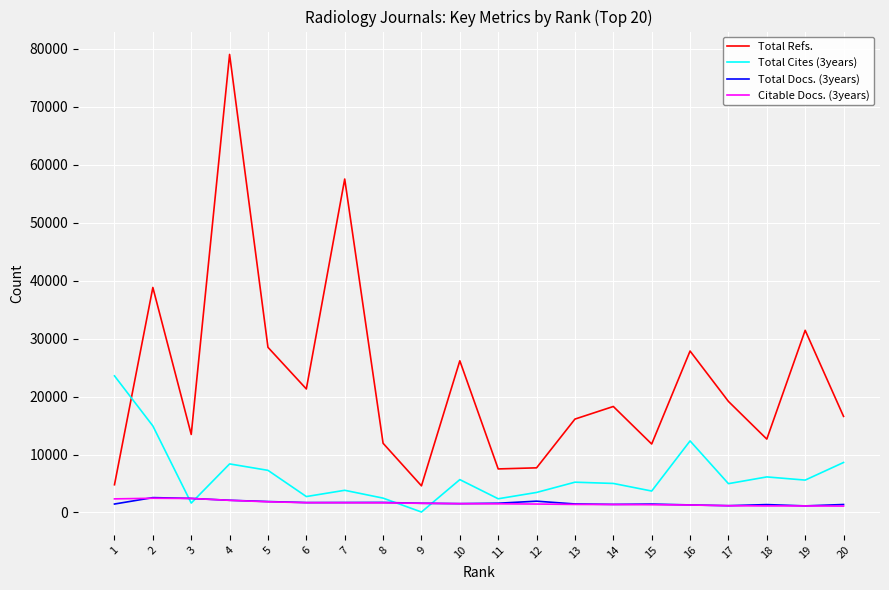

Is the value of Total Cites (3years) at 15 greater than the value of Total Docs. (3years) at 20?

Yes